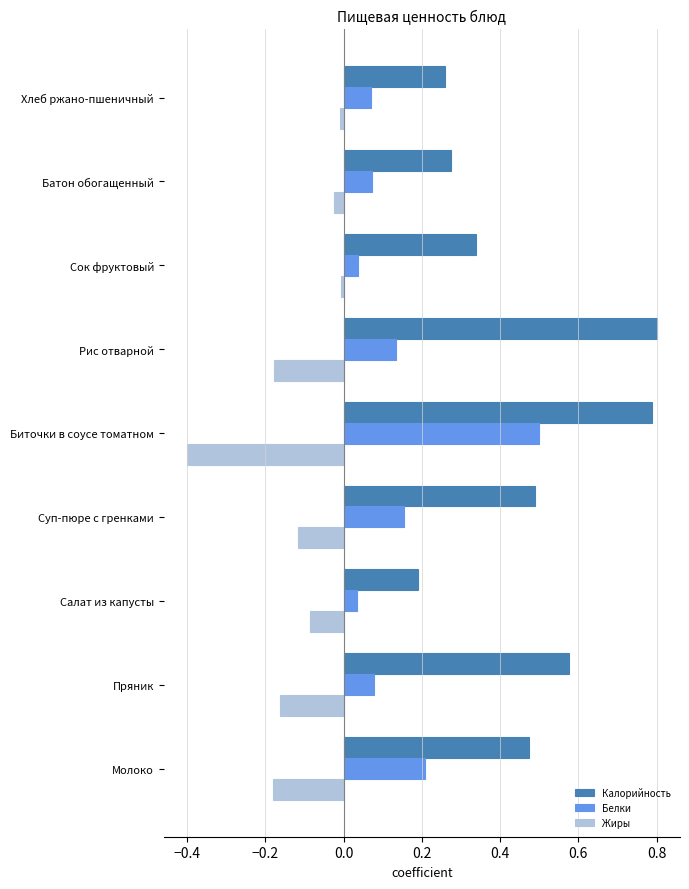

List the series in order of their overall mean, highest first.

Калорийность, Белки, Жиры